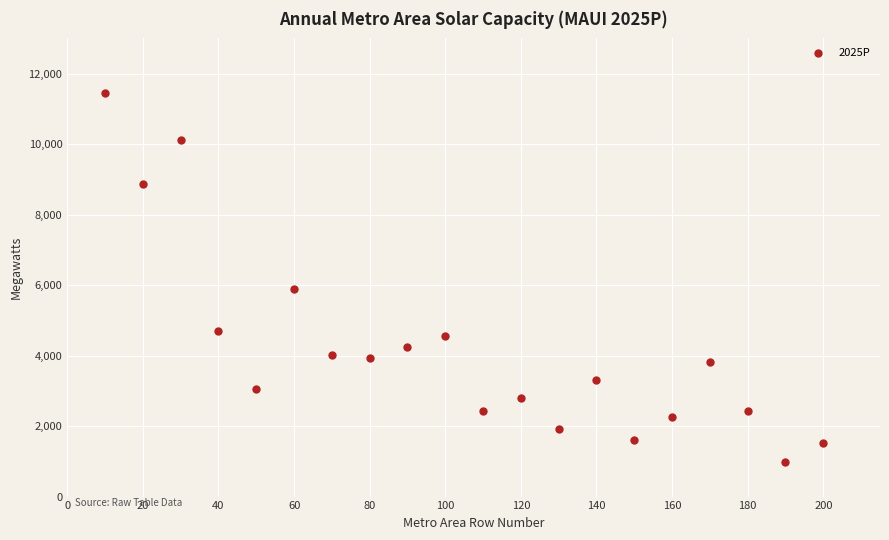

What Y value in the scatter plot is closest to 6217?

5896.2